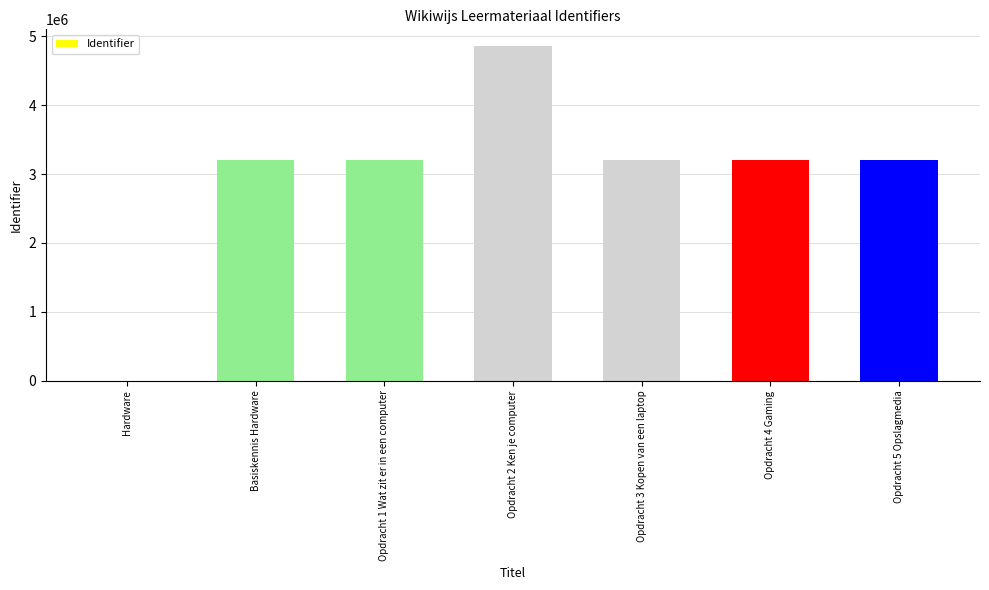

Is it true that the value at Opdracht 1 Wat zit er in een computer is 998588?

False